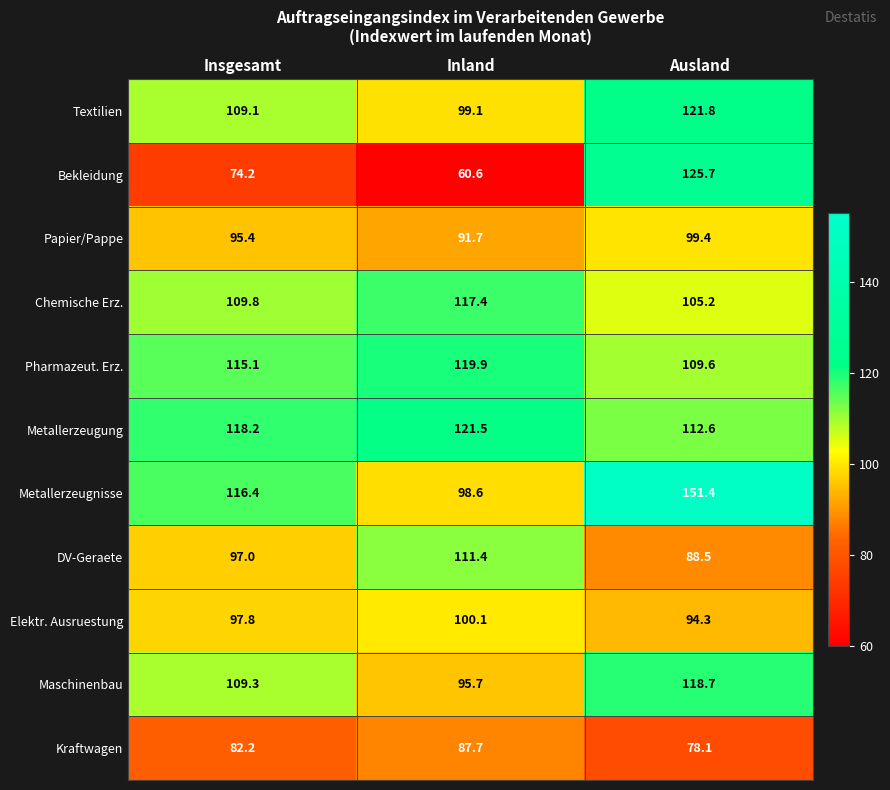

Is the value of Pharmazeut. Erz. at Insgesamt greater than the value of Papier/Pappe at Inland?

Yes